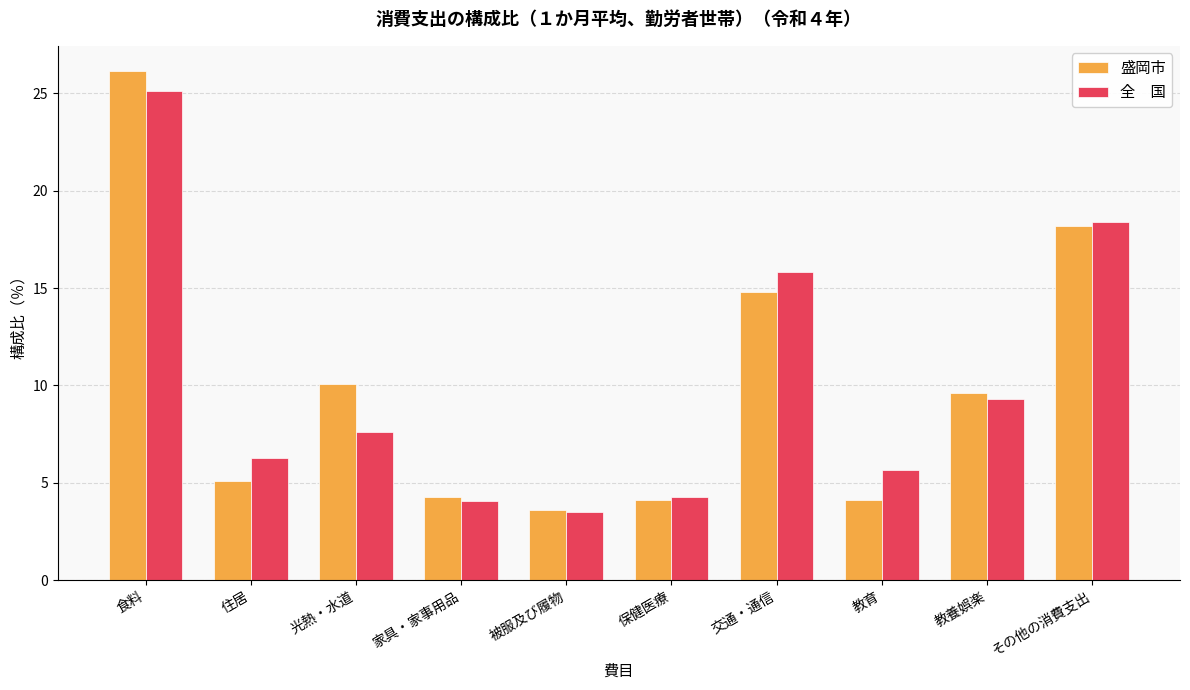

What is the difference between the highest and lowest values at 教育?

1.5